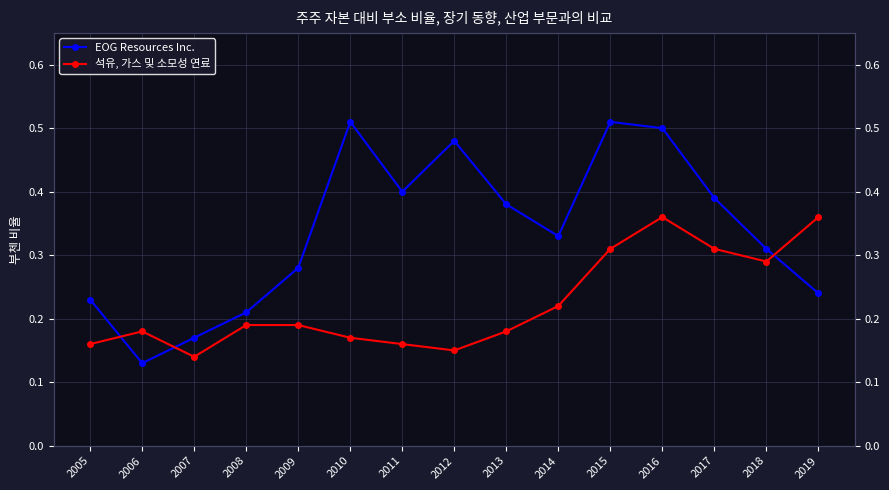

How many 석유, 가스 및 소모성 연료 values are between 0 and 1?

15